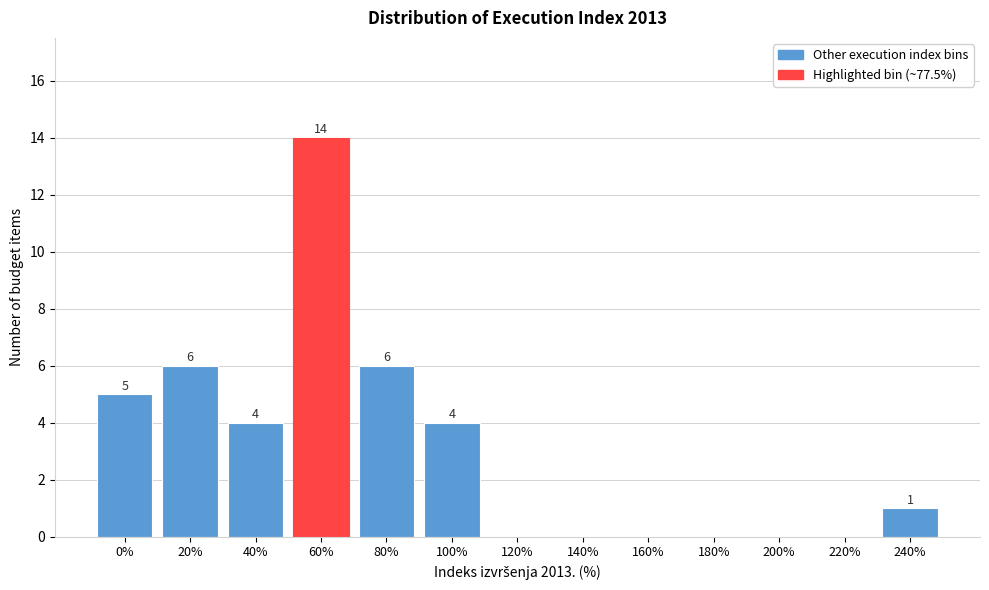

Reading right to left, transcribe all the data shown in this chart.

240%=1	220%=0	200%=0	180%=0	160%=0	140%=0	120%=0	100%=4	80%=6	60%=14	40%=4	20%=6	0%=5